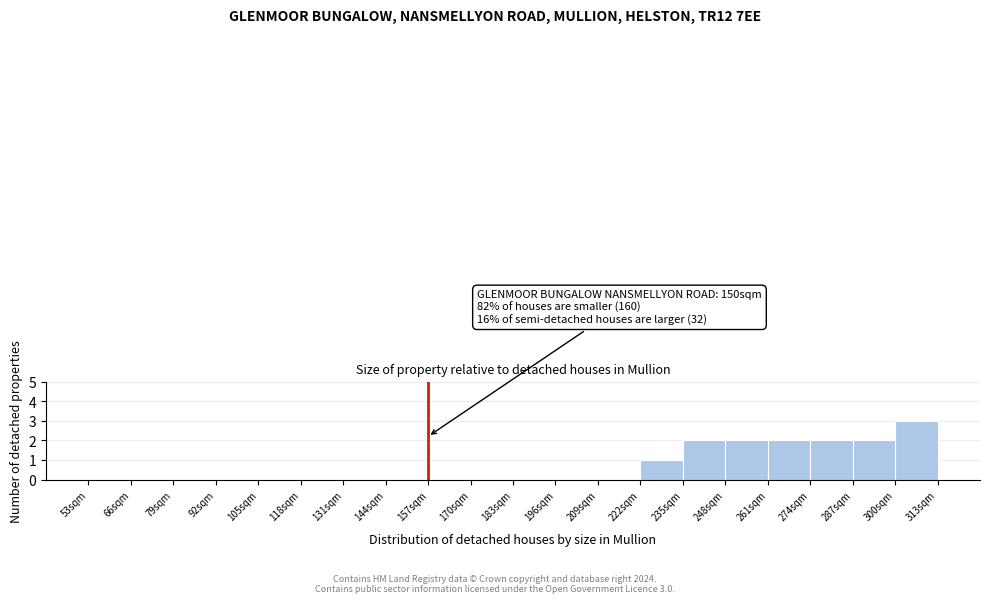

Reading right to left, transcribe all the data shown in this chart.

300sqm=3	287sqm=2	274sqm=2	261sqm=2	248sqm=2	235sqm=2	222sqm=1	209sqm=0	196sqm=0	183sqm=0	170sqm=0	157sqm=0	144sqm=0	131sqm=0	118sqm=0	105sqm=0	92sqm=0	79sqm=0	66sqm=0	53sqm=0